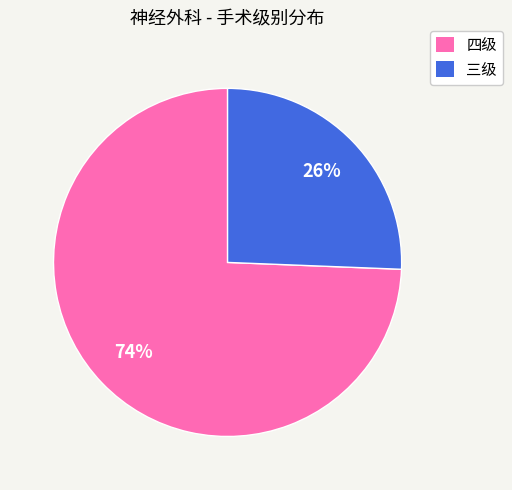

To the nearest percent, what is the average slice percentage?

50%